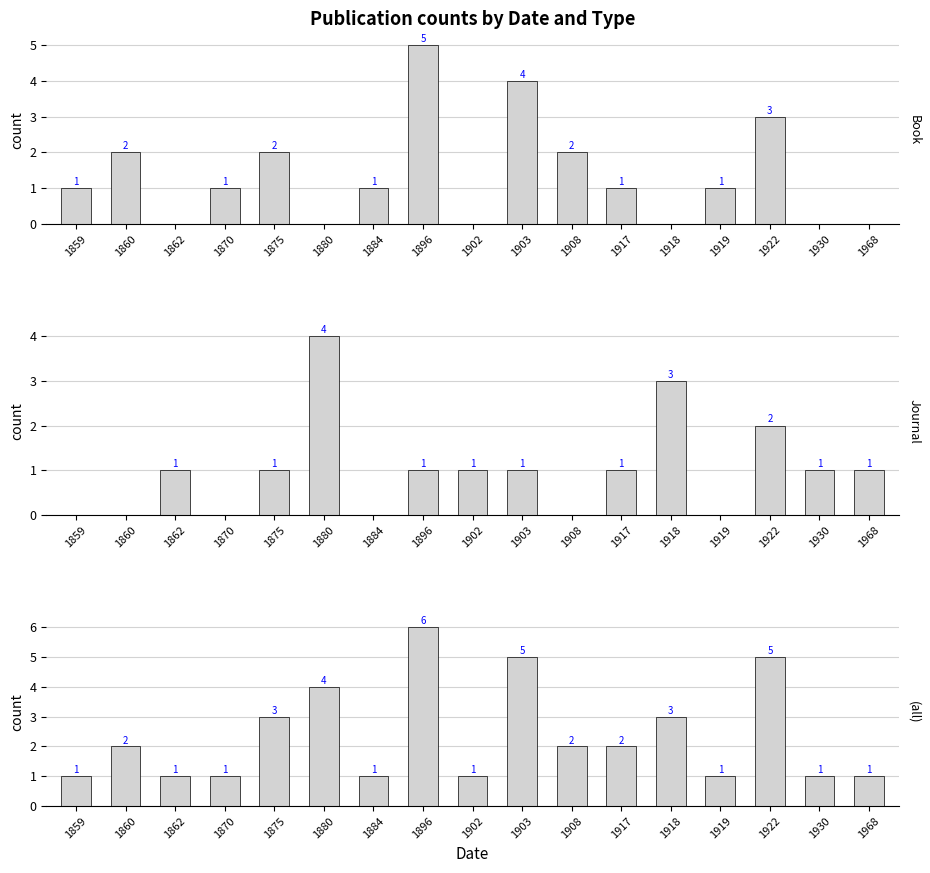

Is it true that Journal equals 2 at 1903?

False